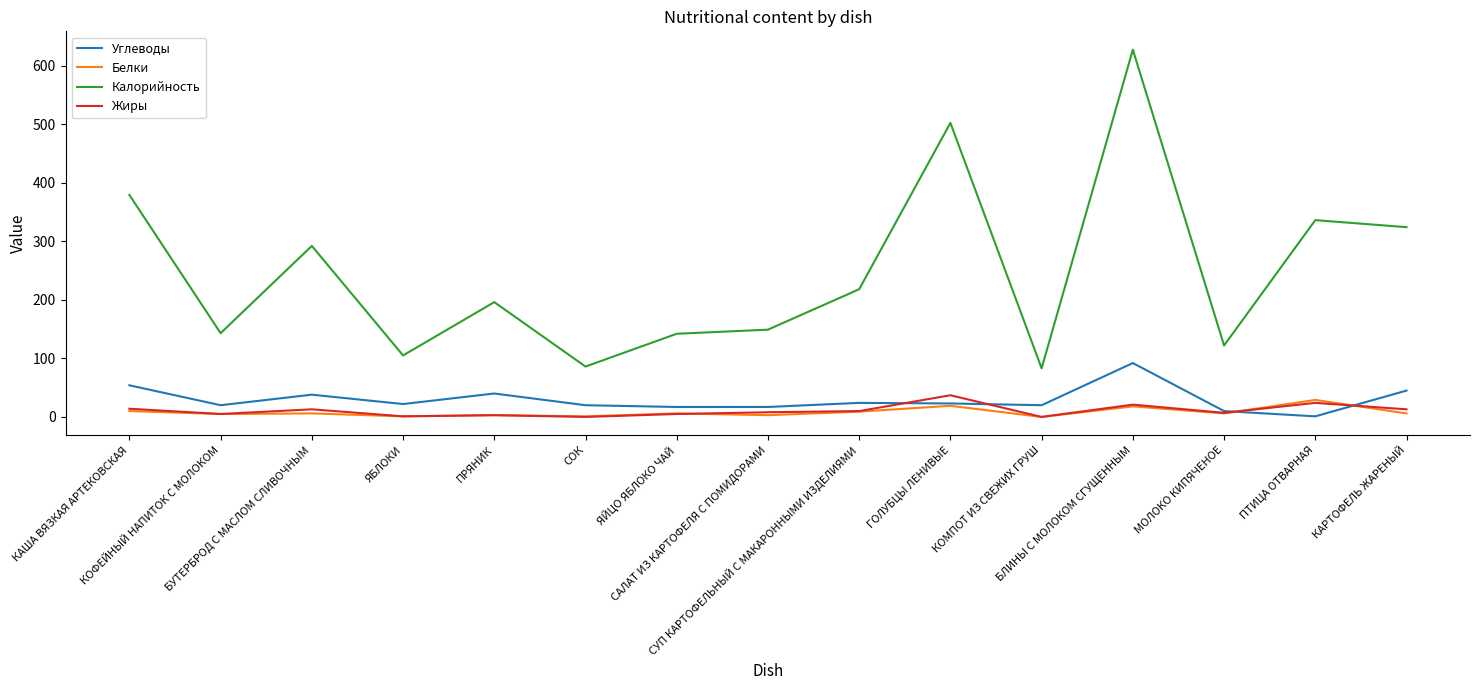

Rank the series by their maximum value, from lowest to highest.

Белки, Жиры, Углеводы, Калорийность